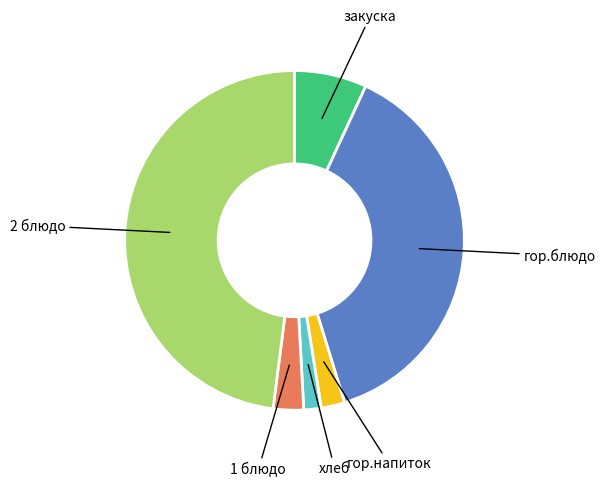

Is there a majority slice in this chart?

No